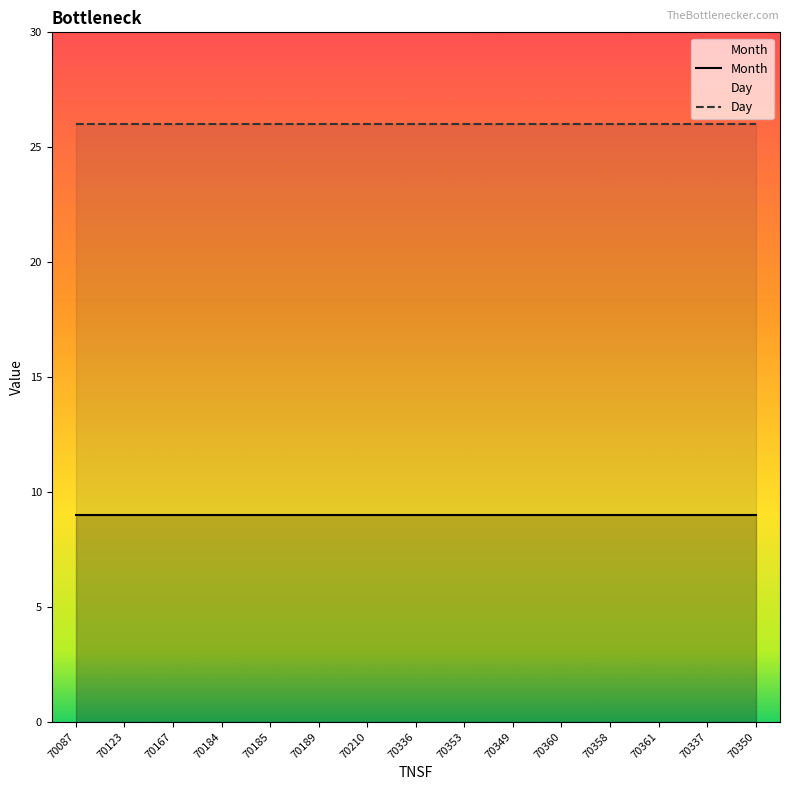

What position from the right is 70358?

4